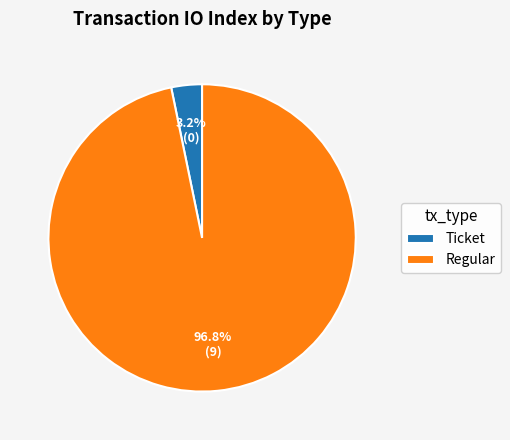

Which has a higher value, Ticket or Regular?

Regular